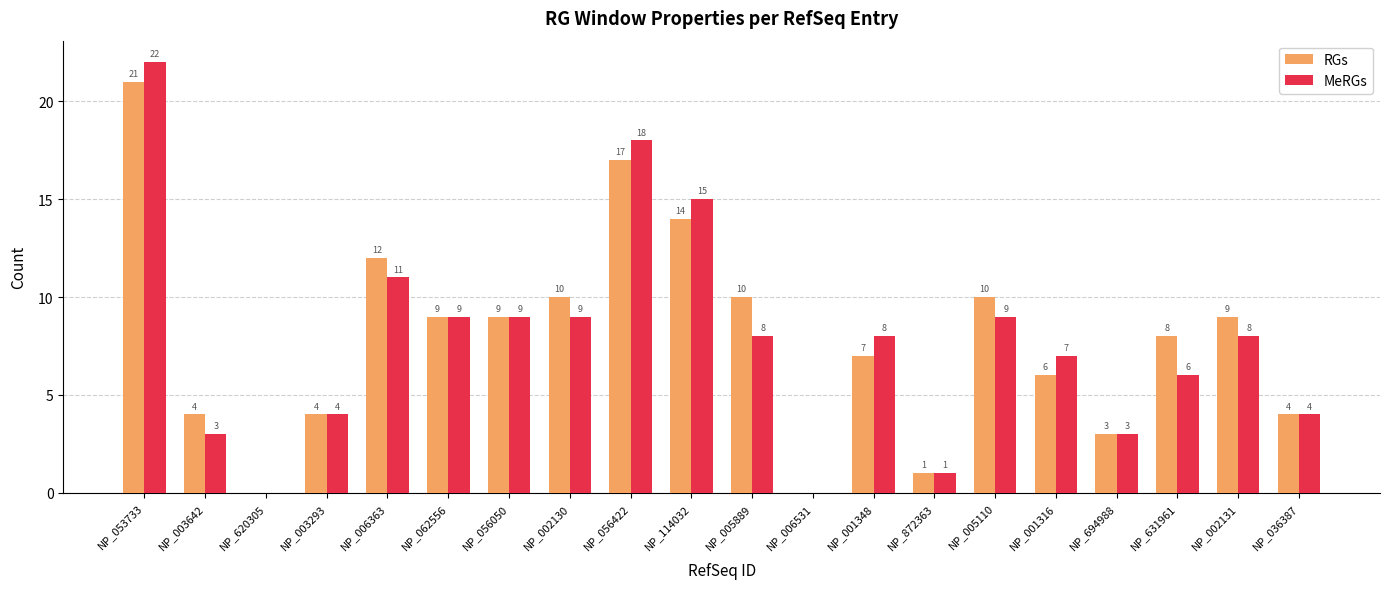

Which series changed the most between NP_002130 and NP_694988?

RGs